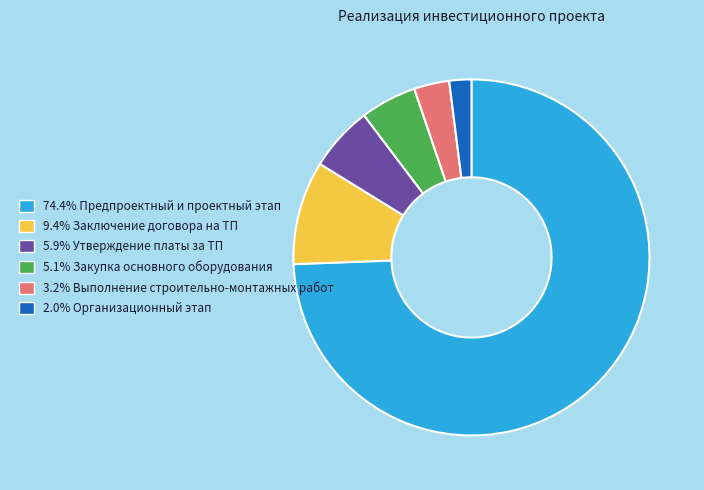

Does any single category account for the majority?

Yes